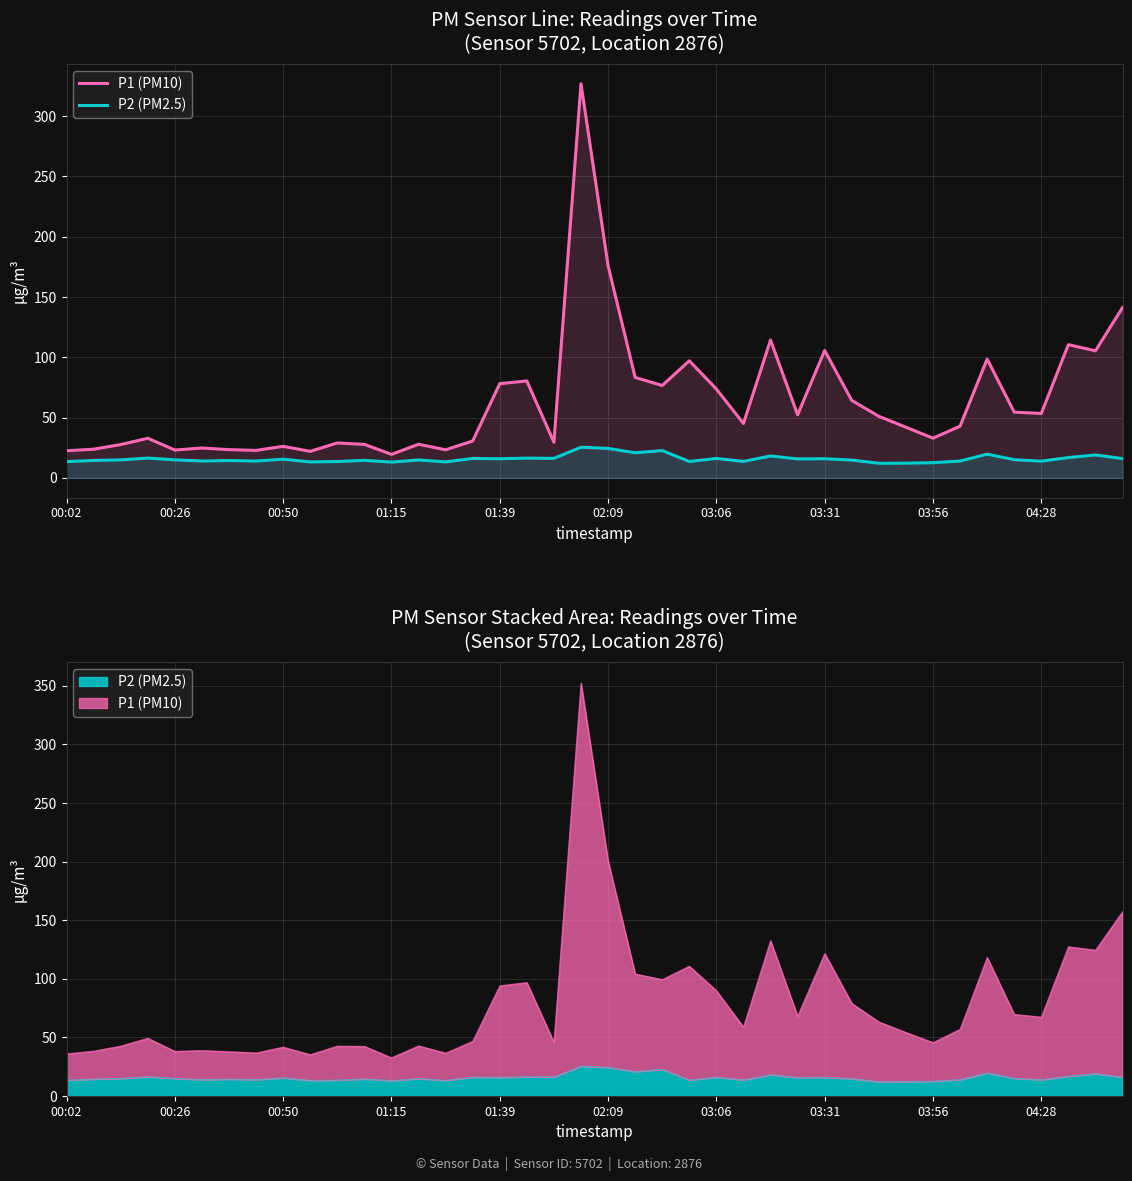

How many series are shown in this chart?

2